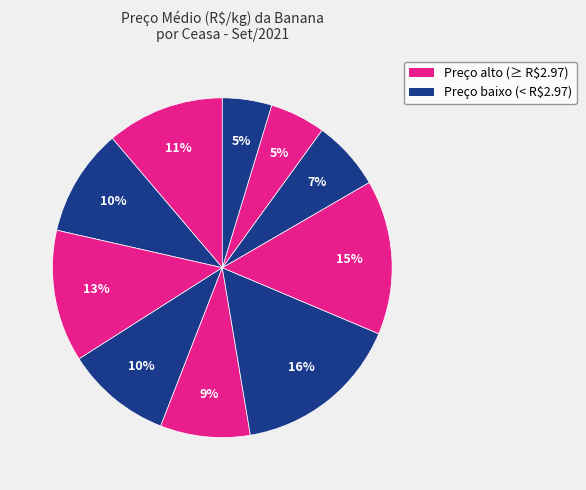

Count the number of slices in the pie.

10